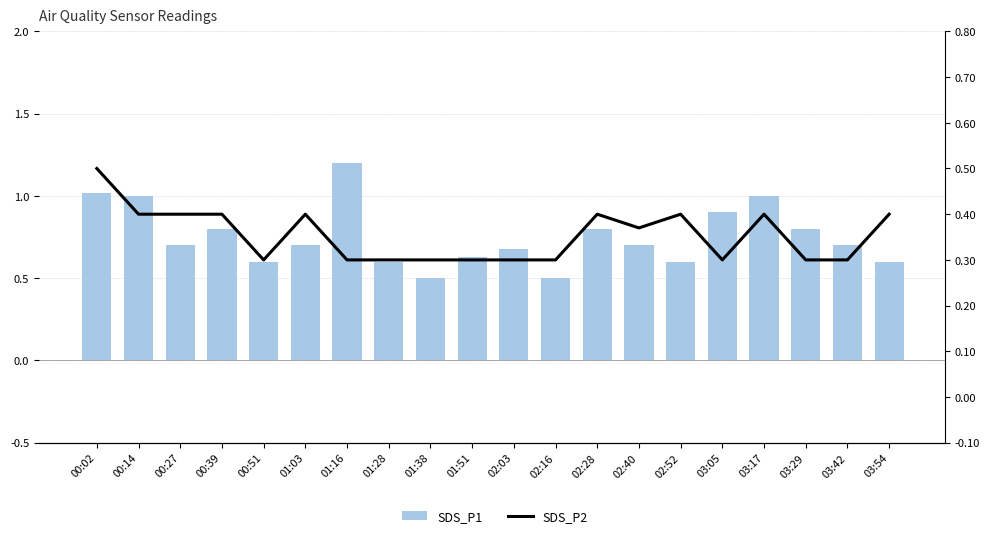

How many data points does each series have?

20